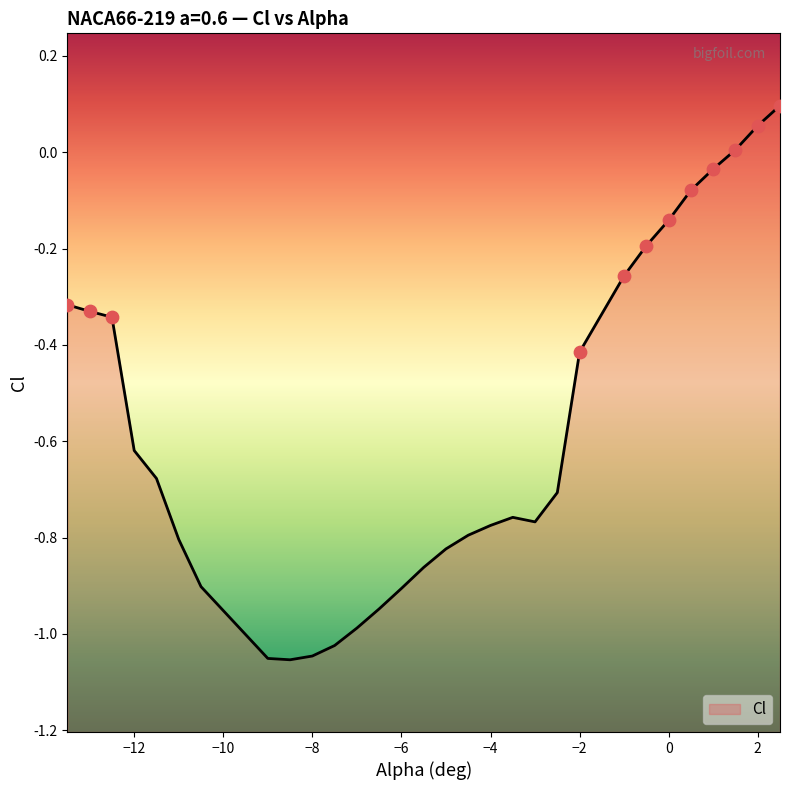

Between -10.5 and -4.0, which is larger?

-4.0